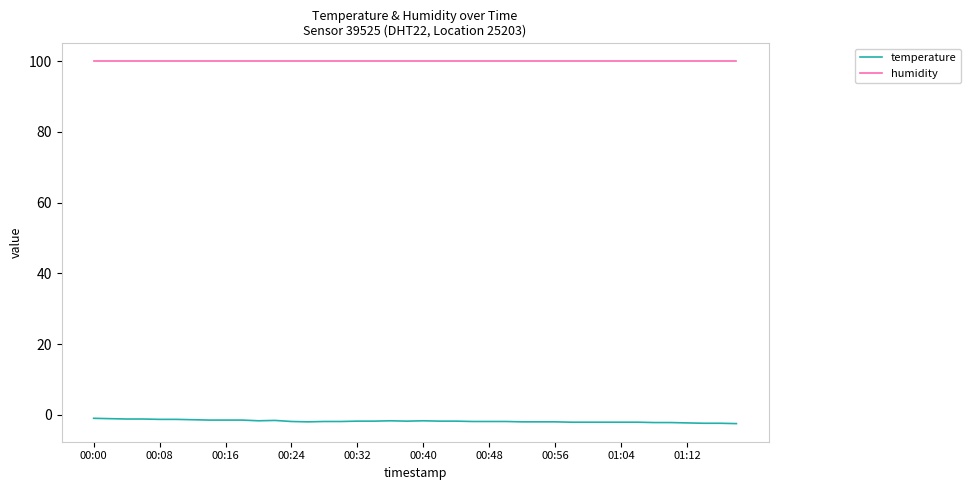

What is the maximum value shown in the chart?

99.9